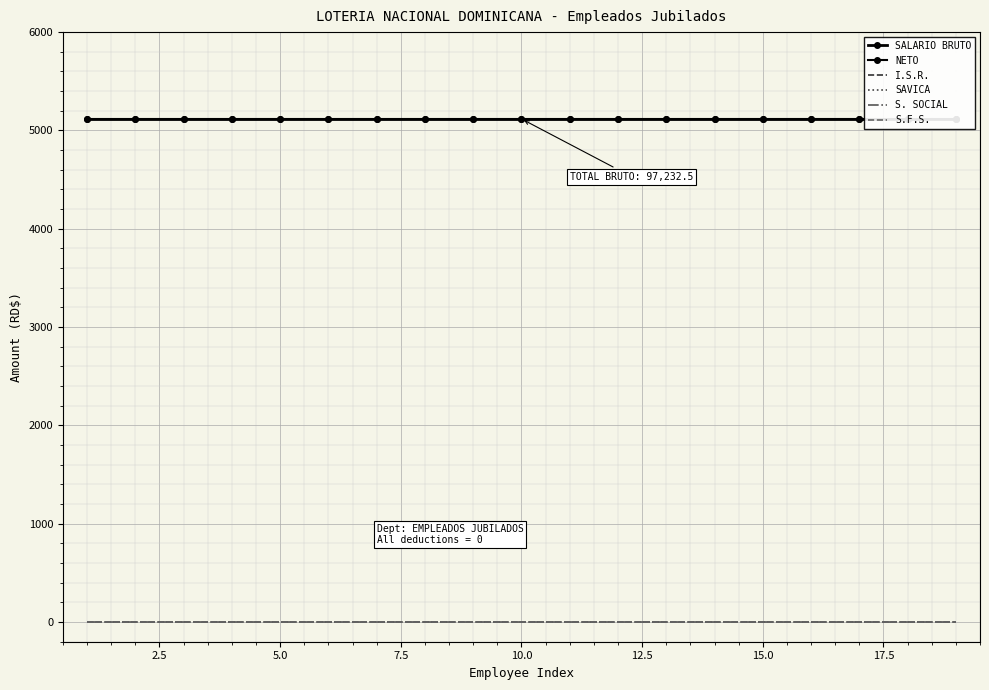

Rank the series by their maximum value, from lowest to highest.

I.S.R., SAVICA, S. SOCIAL, S.F.S., SALARIO BRUTO, NETO